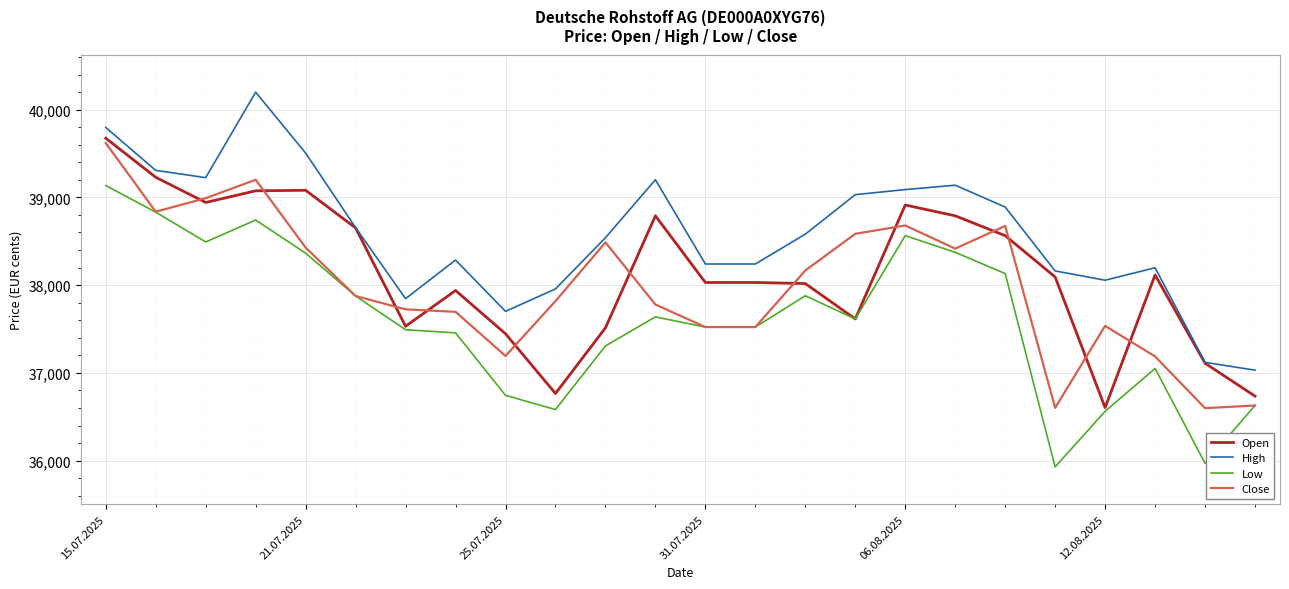

What is the maximum value shown in the chart?

40199